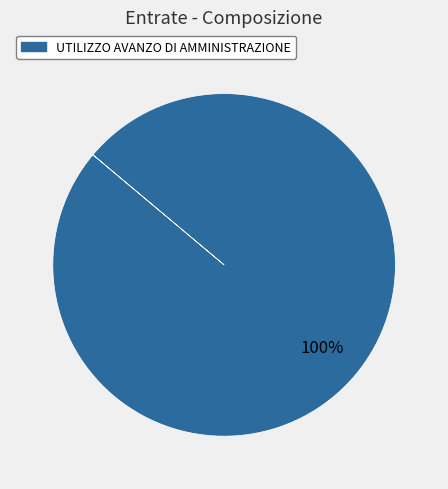

Is there any slice that represents more than half of the pie?

Yes